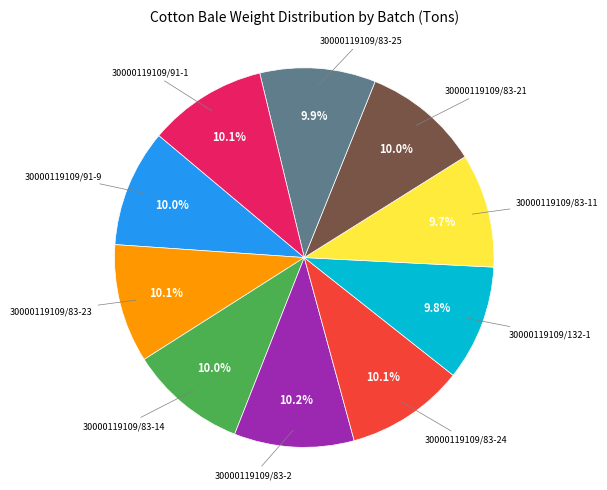

Is there a majority slice in this chart?

No